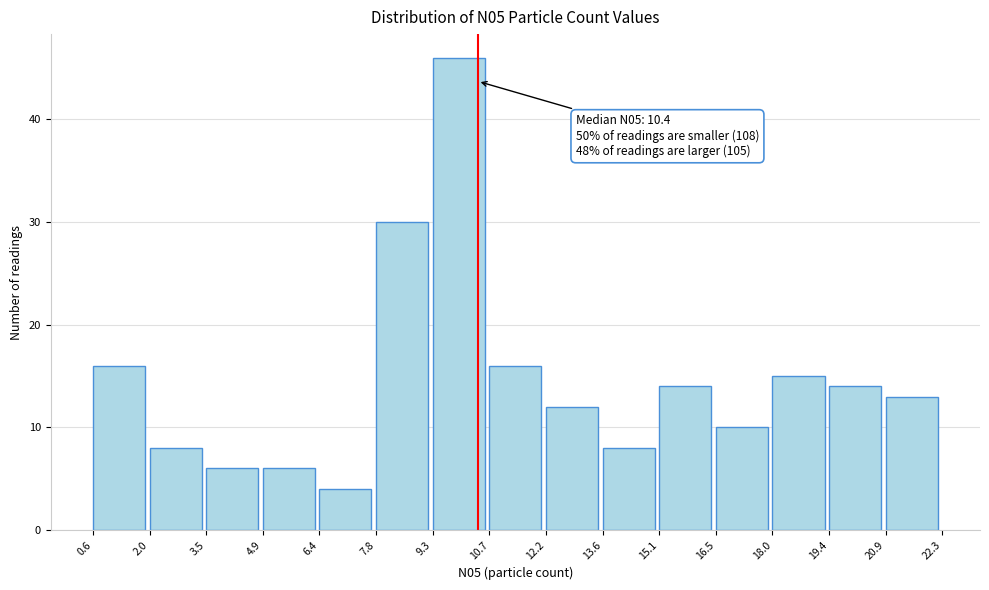

Which range on the x-axis has the tallest bar?

9.3 to 10.7